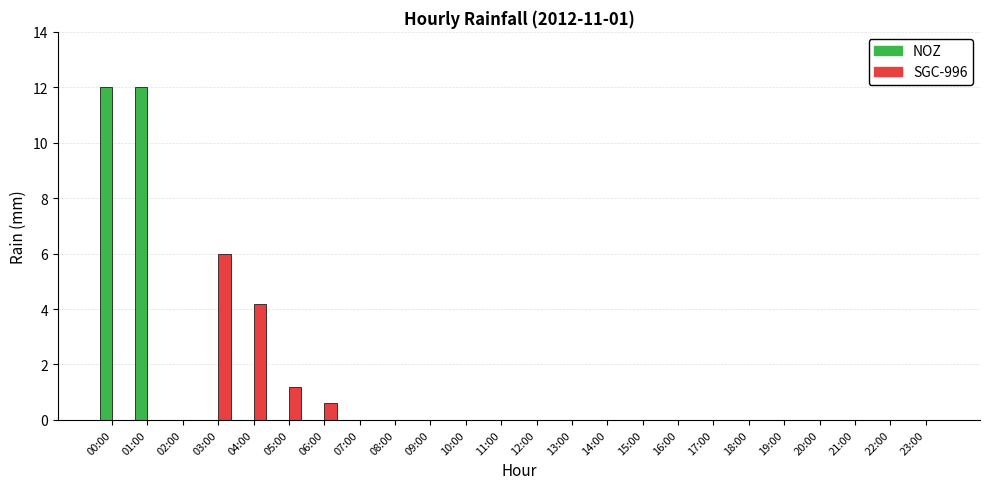

What is the sum of the SGC-996 values at 04:00 and 08:00?

4.2